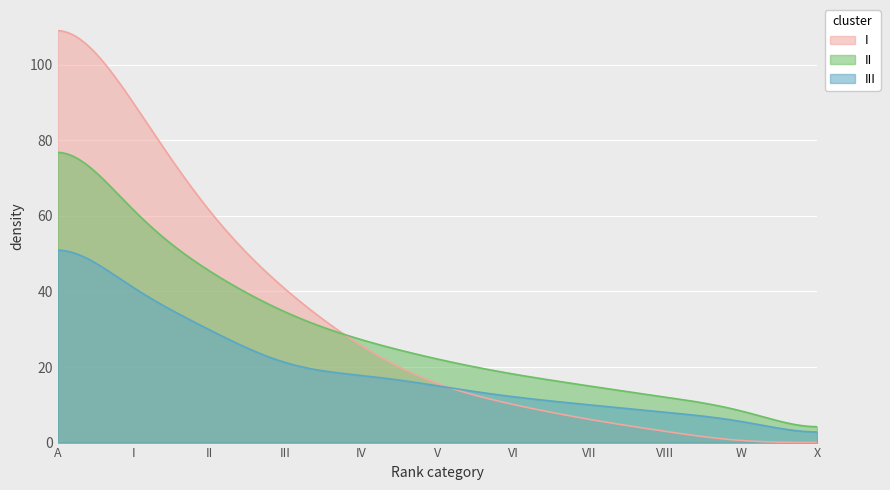

How many times do I and II cross each other?

1